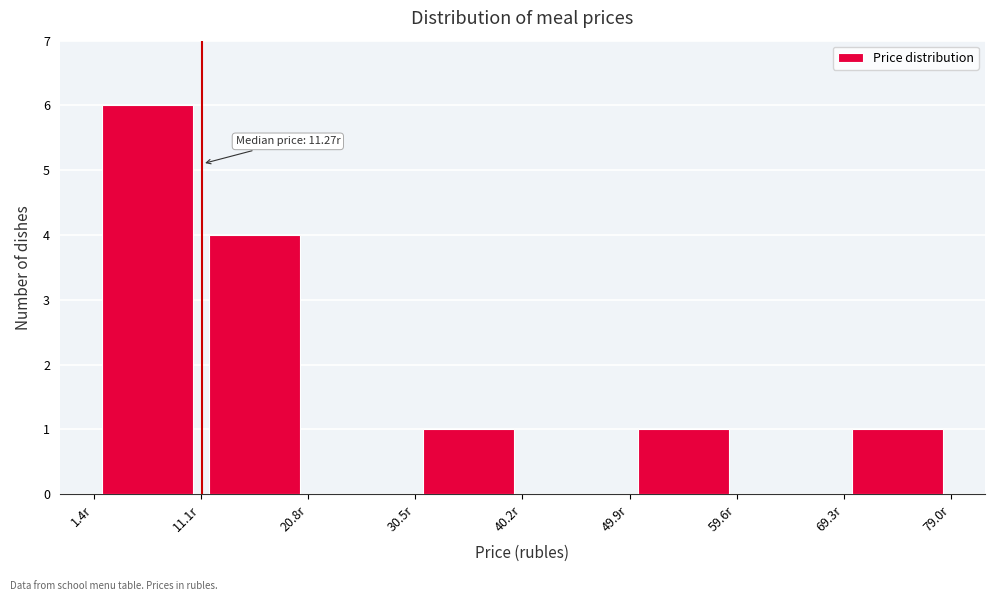

Which range on the x-axis has the tallest bar?

1 to 11